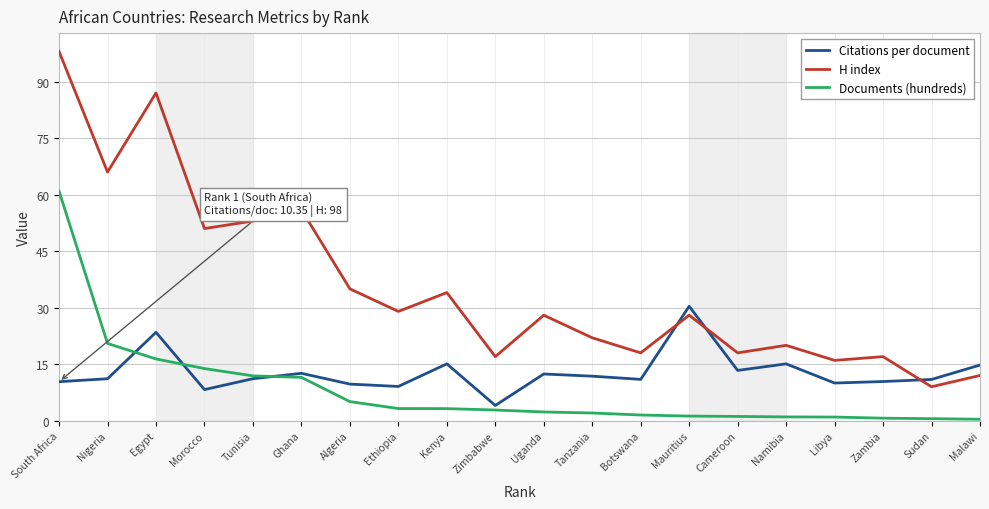

What position from the left is Tunisia?

5